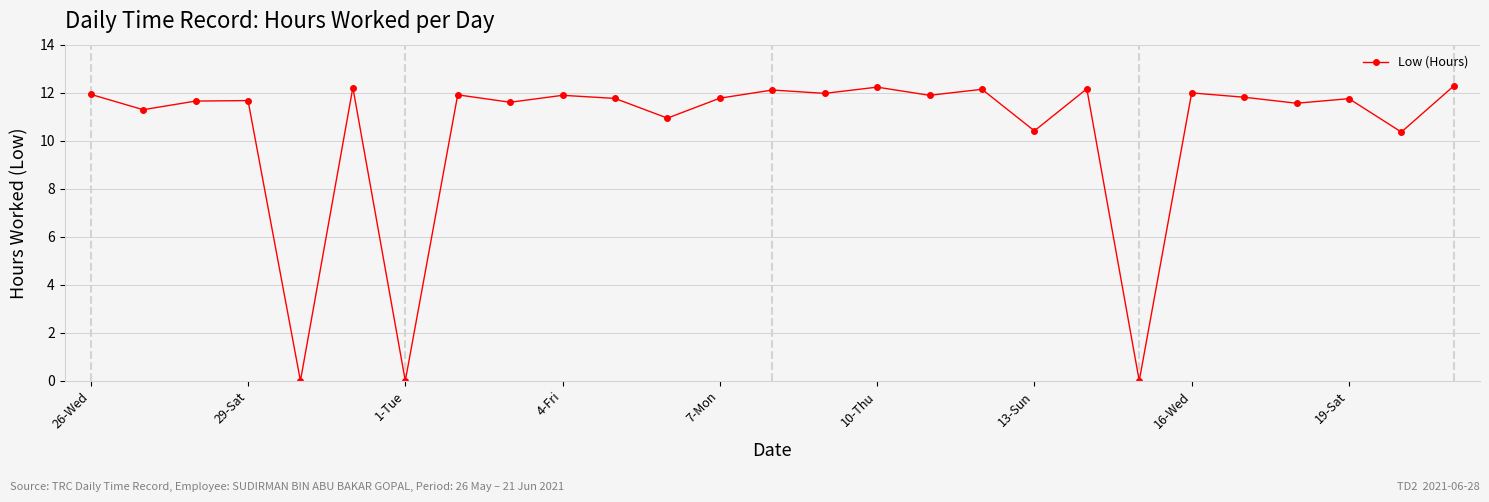

What is the average value?

10.4